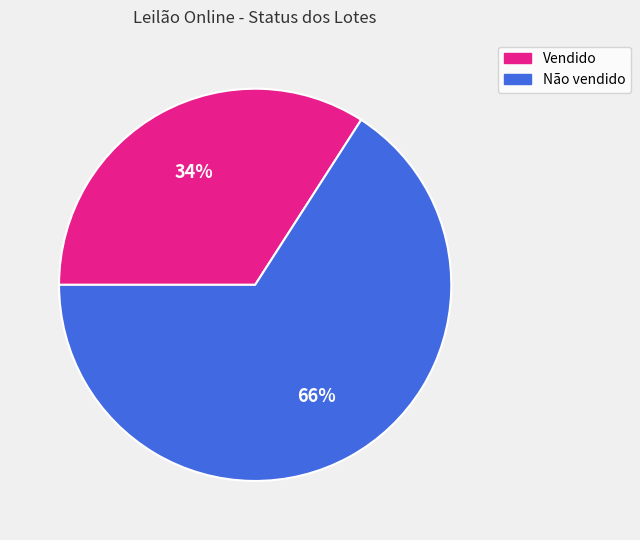

What is the ratio of the value at Vendido to the value at Não vendido?

0.5